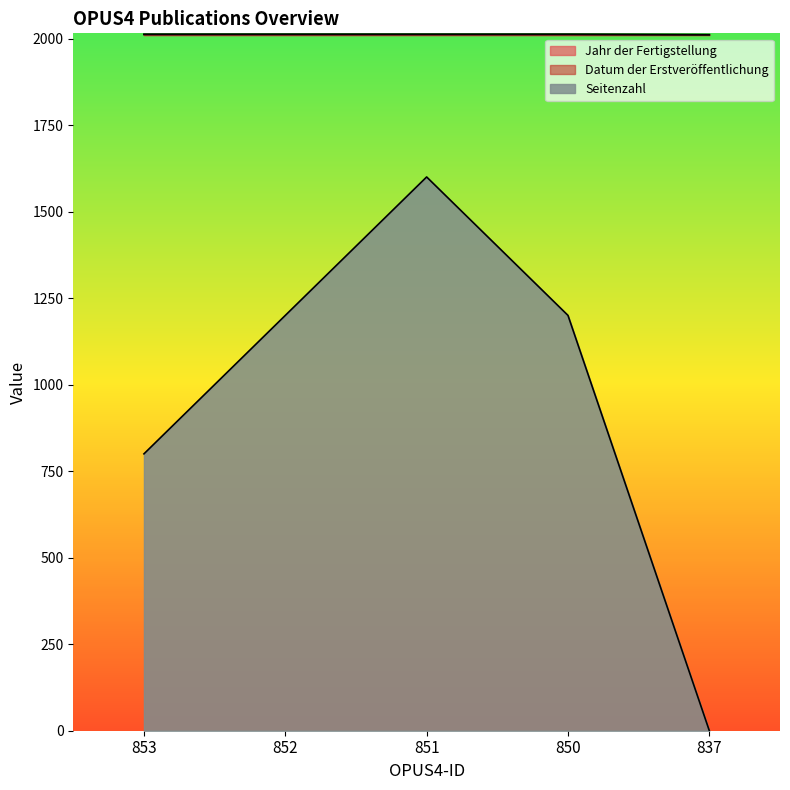

True or false: Datum der Erstveröffentlichung has more than 0 points higher than both neighbors.

False